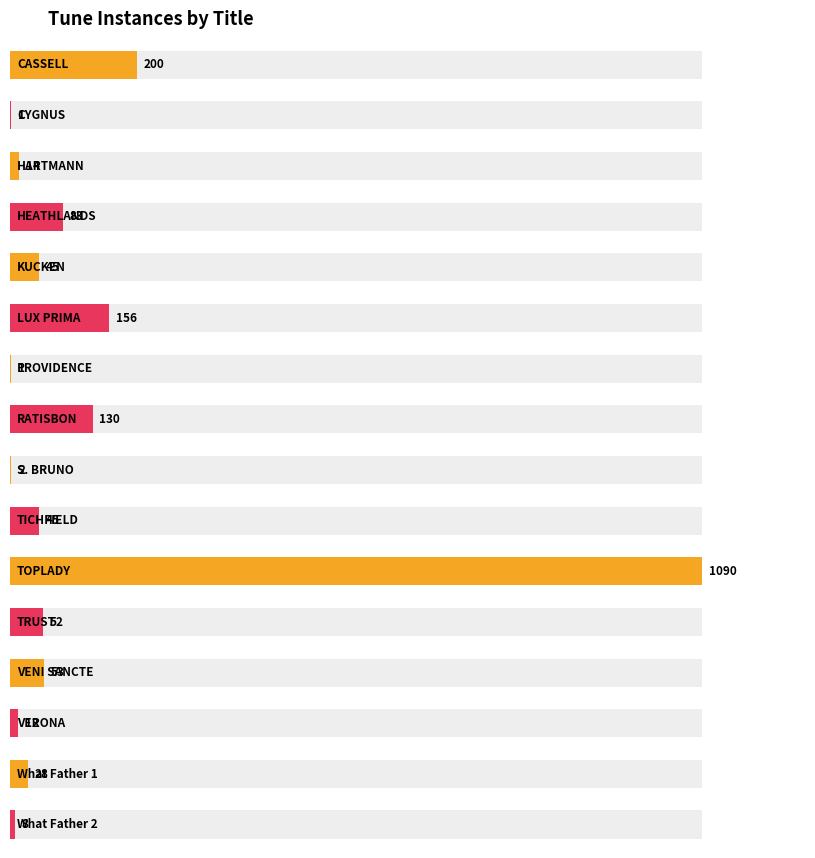

True or false: the data shows 52 at TRUST.

True